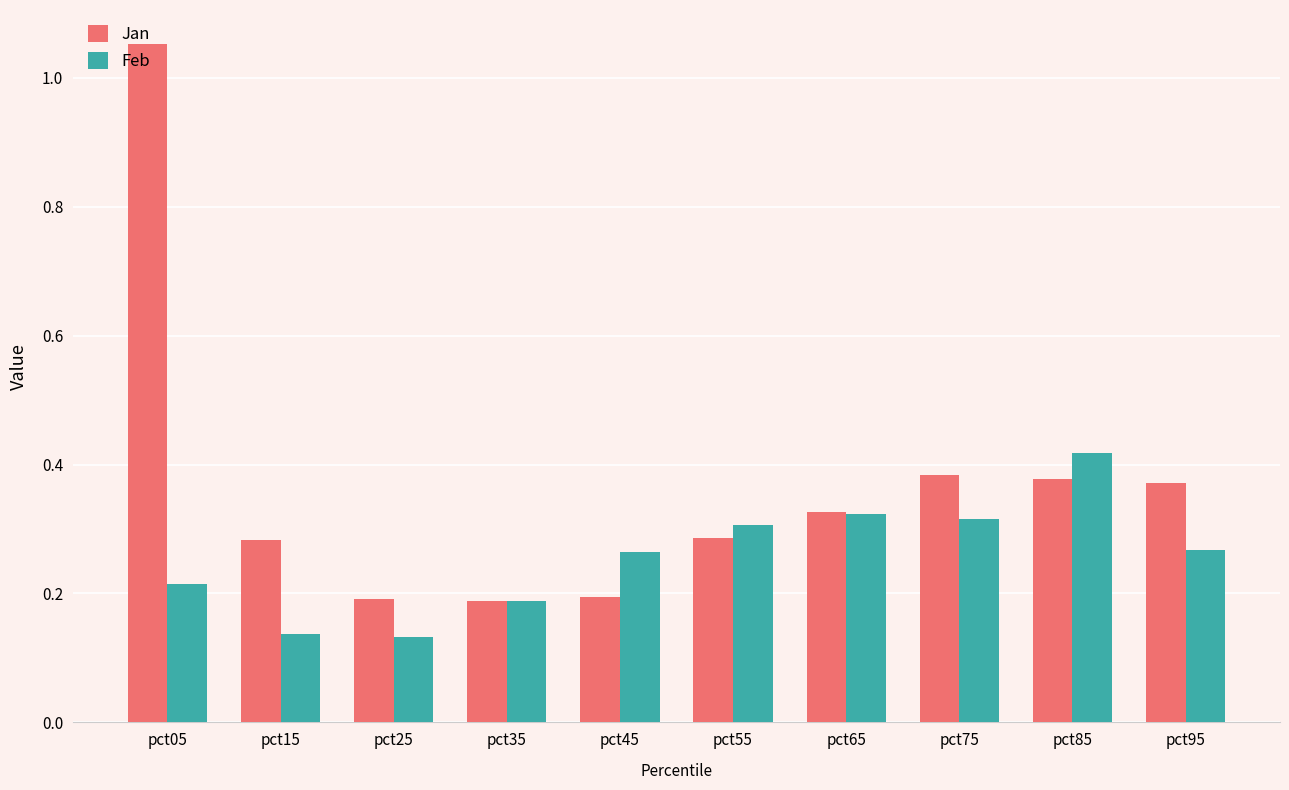

The Feb series shows 0.0 at pct15. True or false?

False